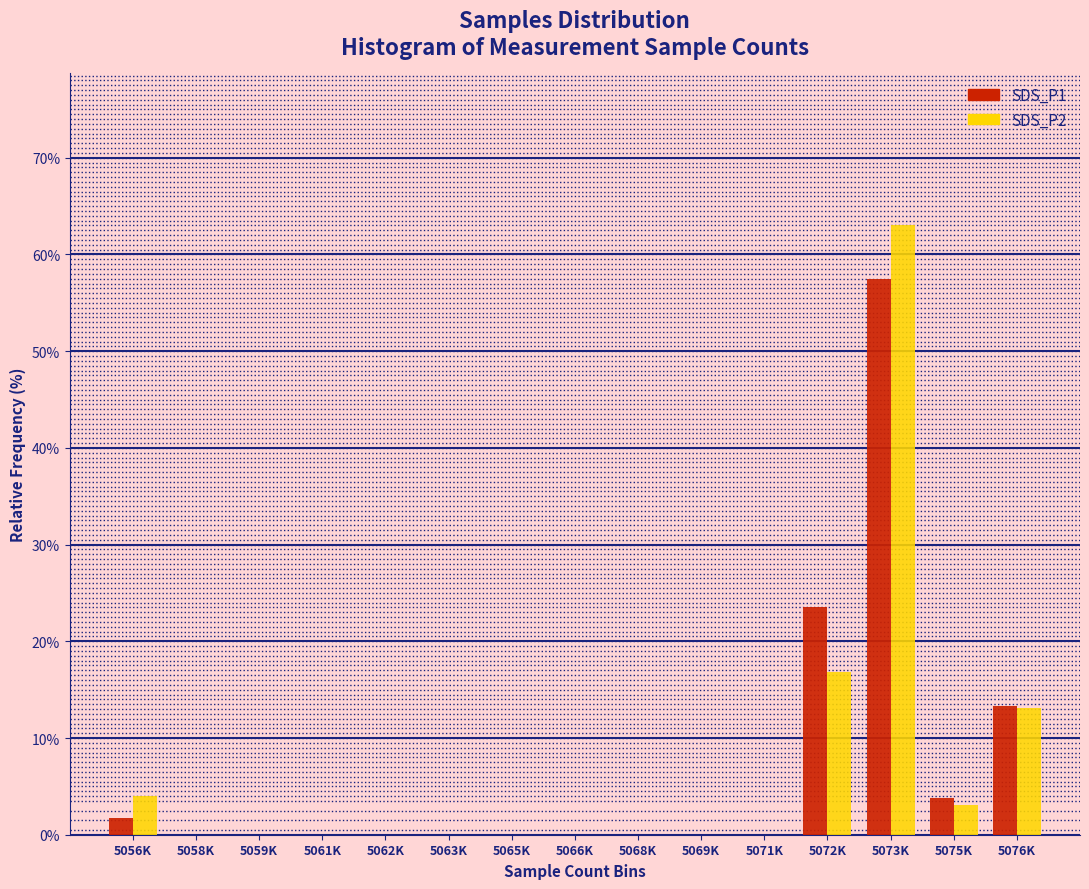

Reading left to right, transcribe all the data shown in this chart.

SDS_P1: 5056K=1.8	5058K=0.0	5059K=0.0	5061K=0.0	5062K=0.0	5063K=0.0	5065K=0.0	5066K=0.0	5068K=0.0	5069K=0.0	5071K=0.0	5072K=23.6	5073K=57.5	5075K=3.8	5076K=13.3
SDS_P2: 5056K=4.0	5058K=0.0	5059K=0.0	5061K=0.0	5062K=0.0	5063K=0.0	5065K=0.0	5066K=0.0	5068K=0.0	5069K=0.0	5071K=0.0	5072K=16.8	5073K=63.0	5075K=3.1	5076K=13.1